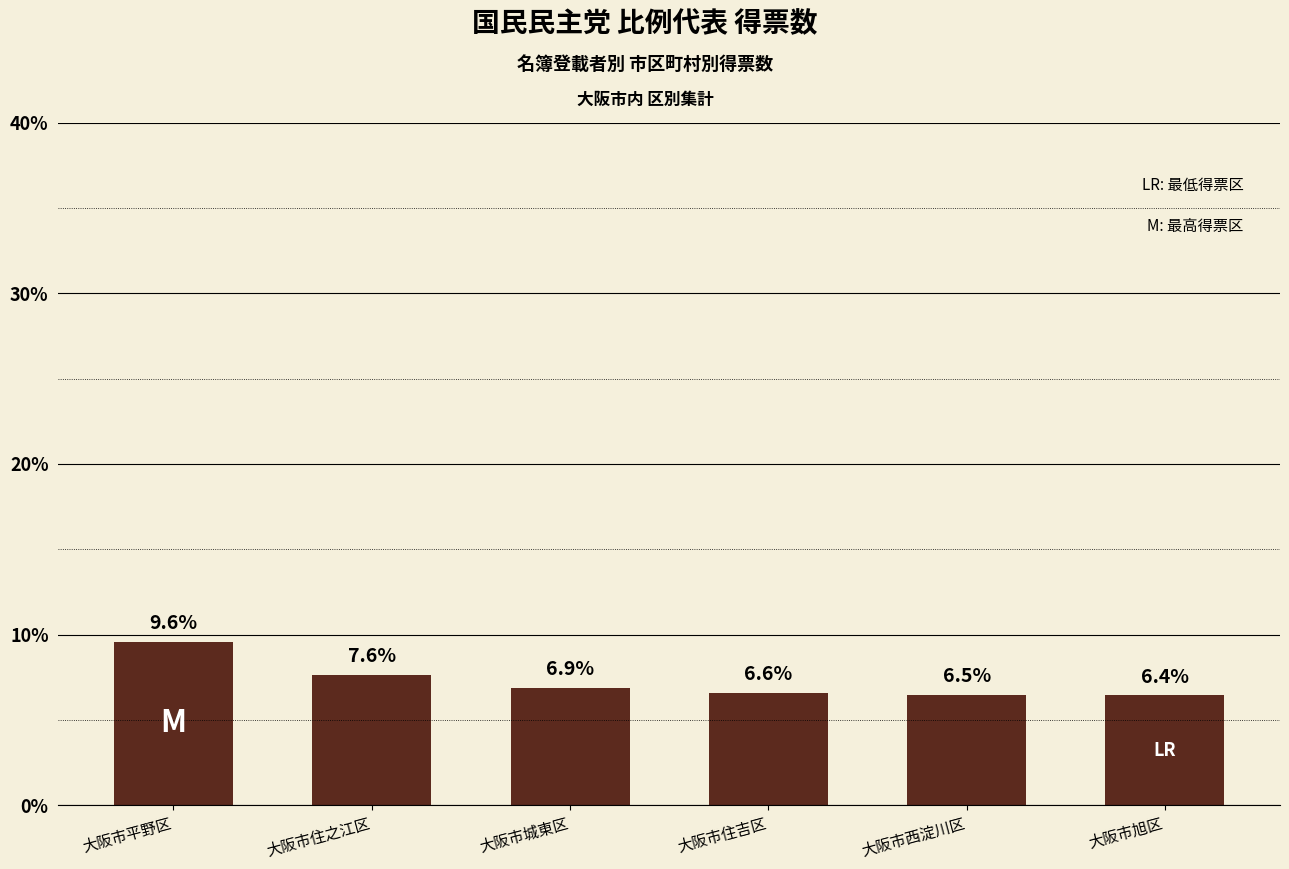

Does the chart contain stacked bars?

No